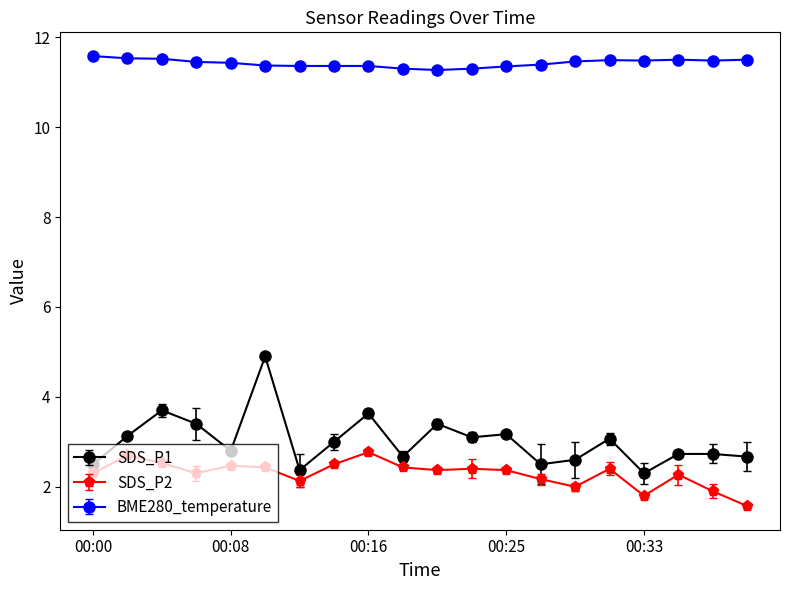

True or false: BME280_temperature and SDS_P2 cross at least once.

False